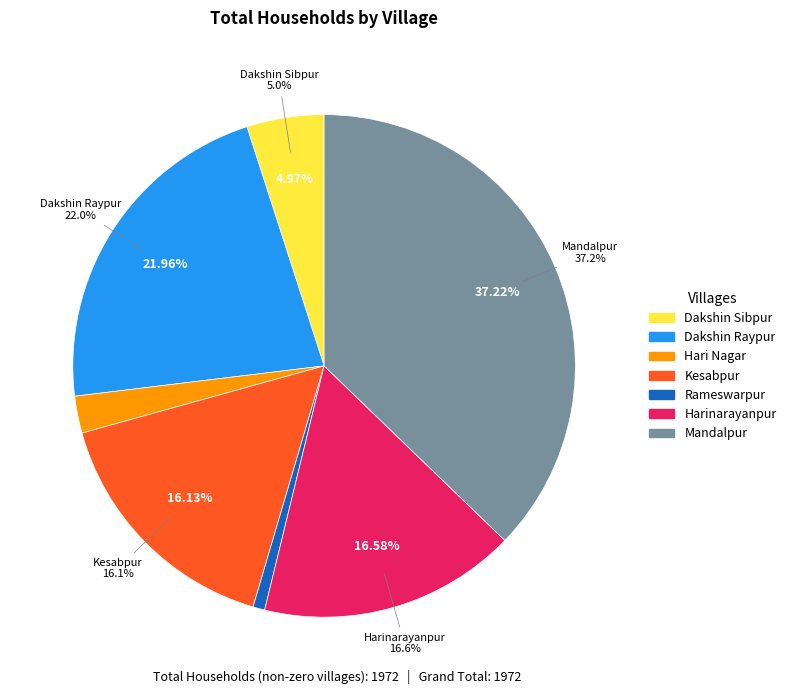

Is it true that Nrisinghapur is 13% of the pie?

False